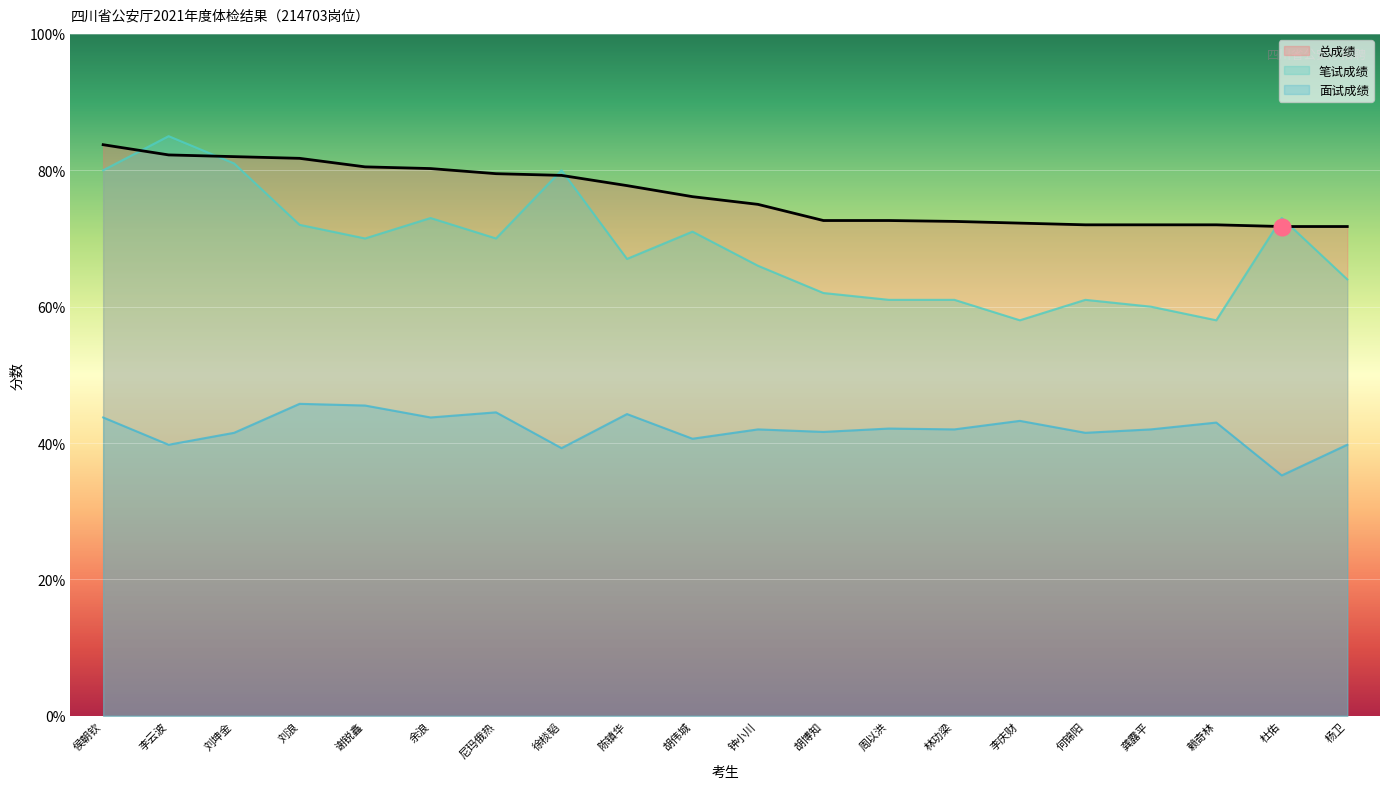

How many series are shown in this chart?

3